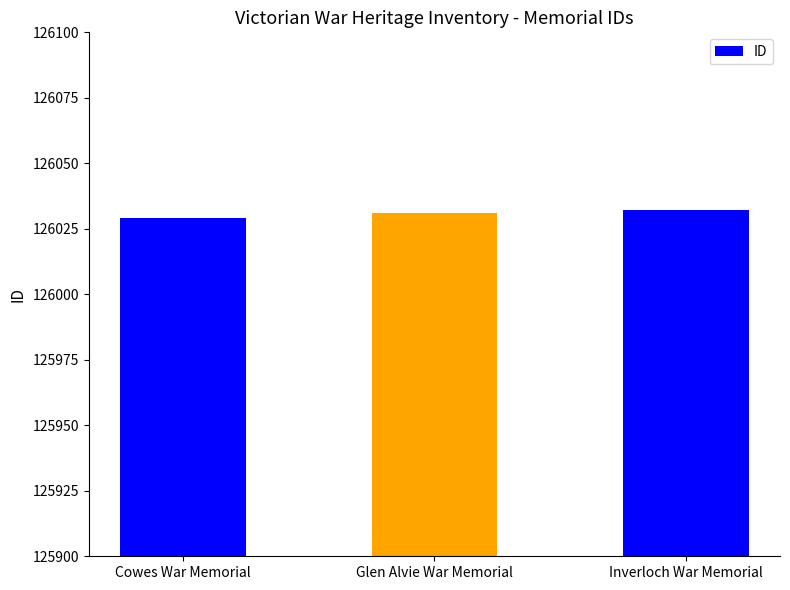

Reading left to right, transcribe all the data shown in this chart.

126029	126031	126032